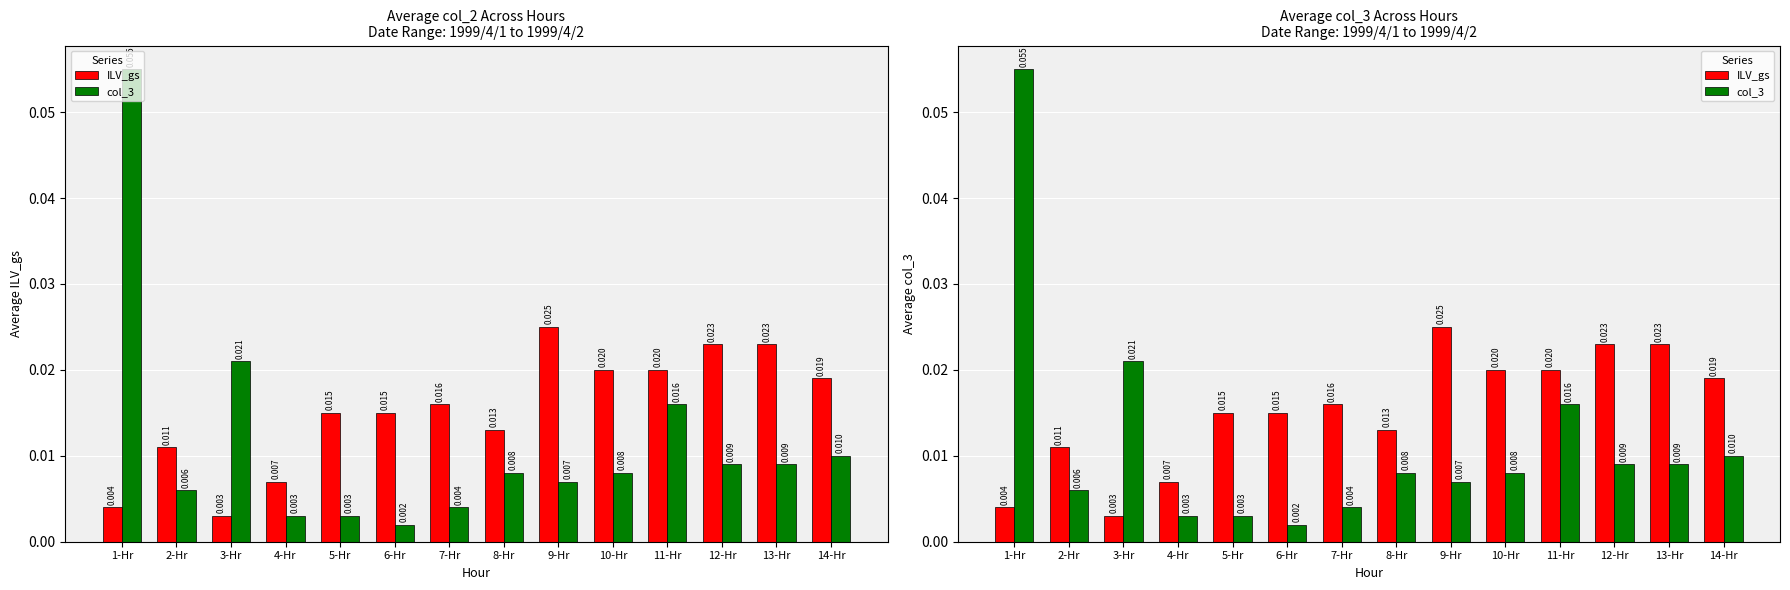

List the series in order of their peak value, lowest first.

ILV_gs, col_3